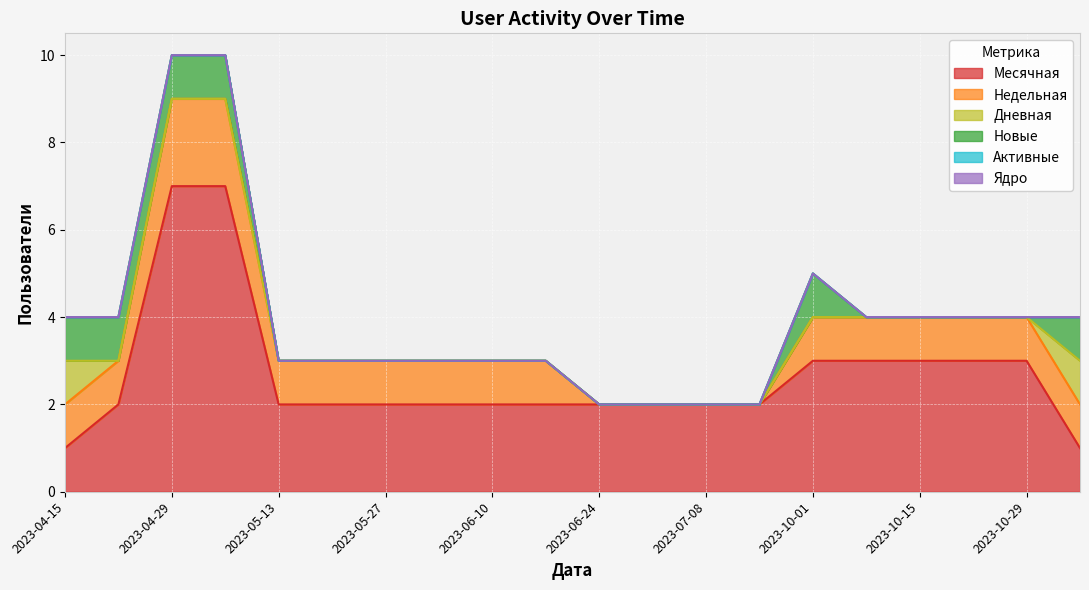

Which label corresponds to the largest value in the chart?

2023-04-29